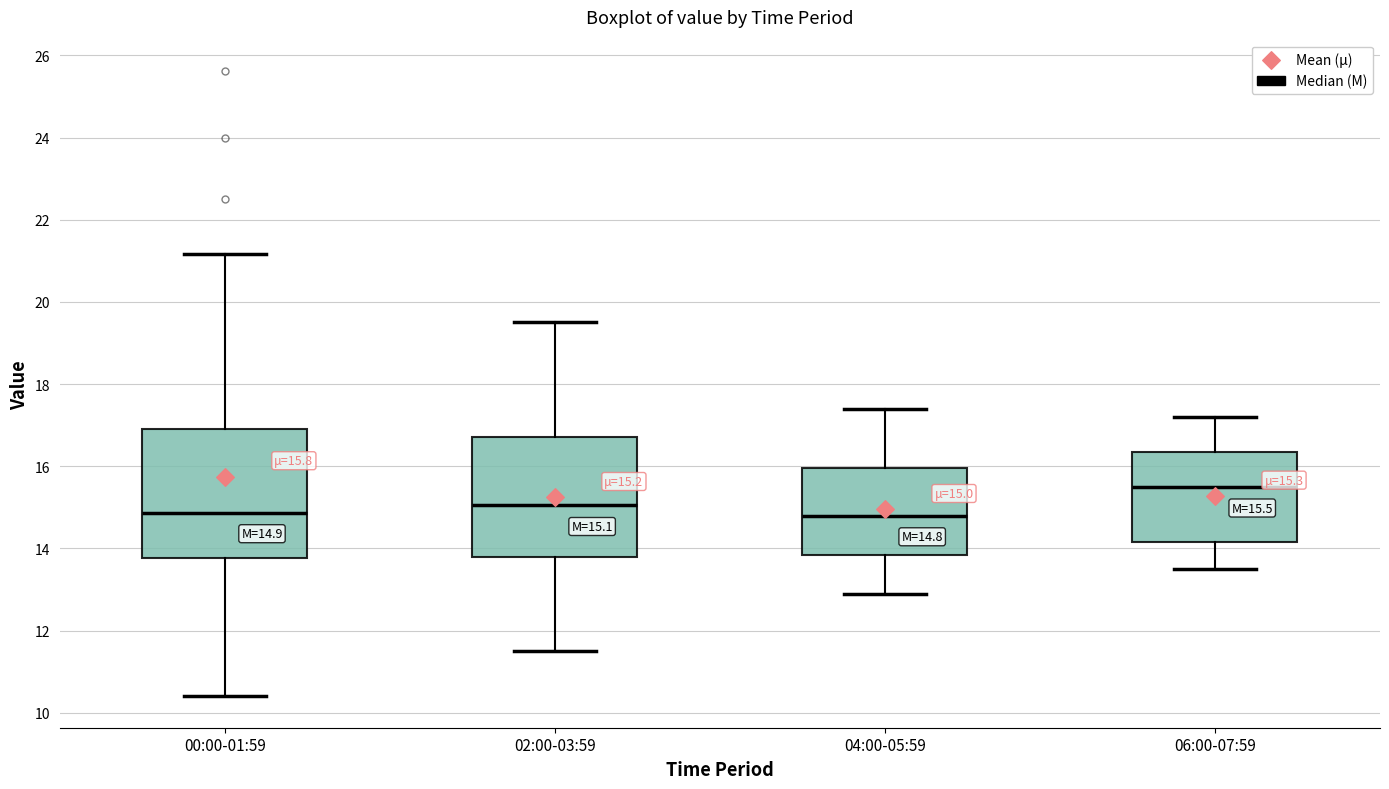

Comparing the boxes themselves (not the whiskers), which one is the tallest?

00:00-01:59